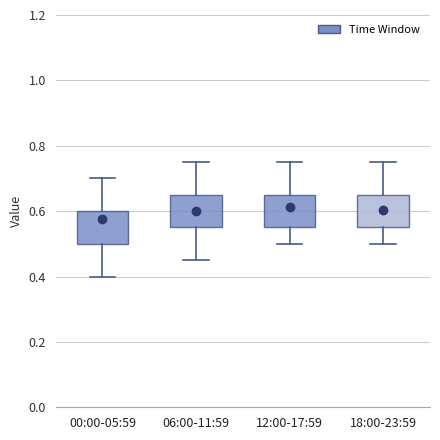

Reading left to right, transcribe this box plot: for each box, give where its median line is, the range the box spans, and where its two whiskers end, as read against the y-axis. The values are not printed on the chart, so give them approximately, as read against the axis.

00:00-05:59: median 0.56, box 0.50 to 0.60, whiskers 0.40 to 0.70
06:00-11:59: median 0.60, box 0.56 to 0.66, whiskers 0.46 to 0.76
12:00-17:59: median 0.60, box 0.56 to 0.66, whiskers 0.50 to 0.76
18:00-23:59: median 0.60, box 0.56 to 0.66, whiskers 0.50 to 0.76